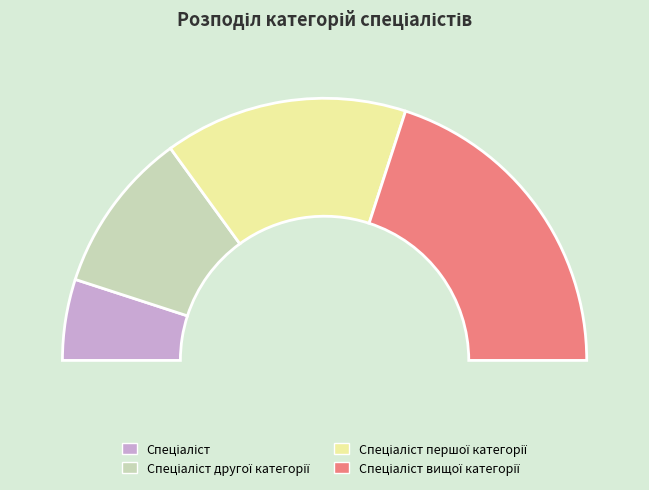

How much of the chart is everything except Спеціаліст першої категорії?

70.0%